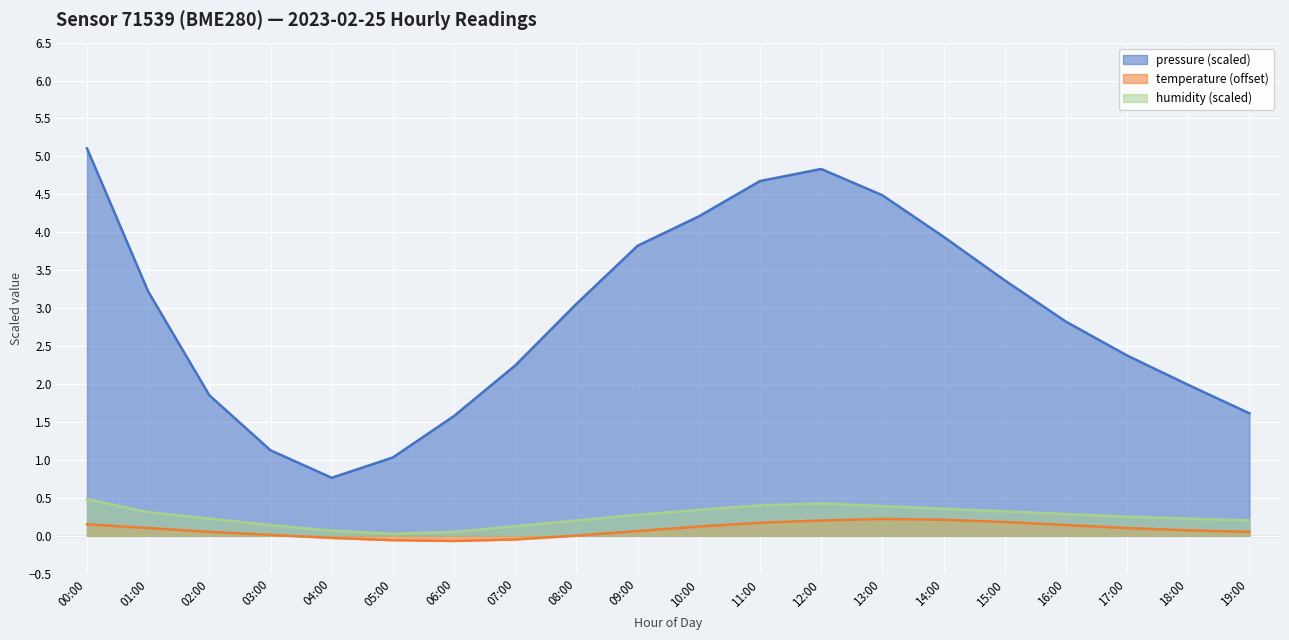

How many series are shown in this chart?

3